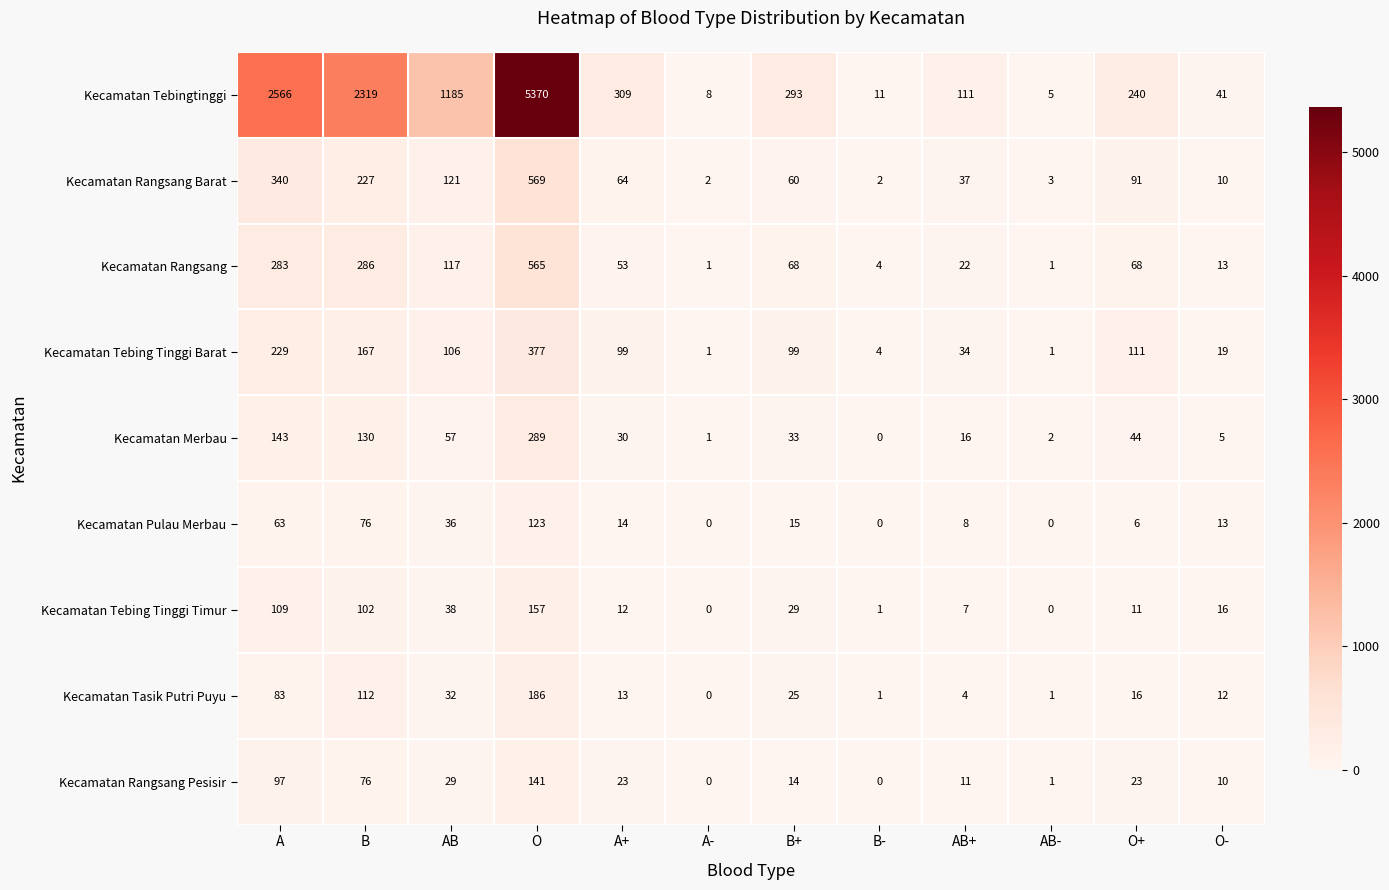

At which category does the chart reach its peak across all series?

O